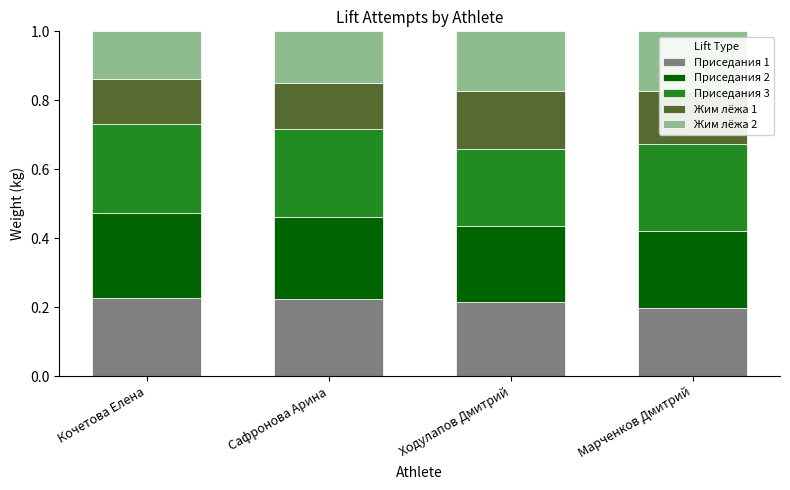

True or false: Приседания 1 has a value of 0.1 at Сафронова Арина.

False